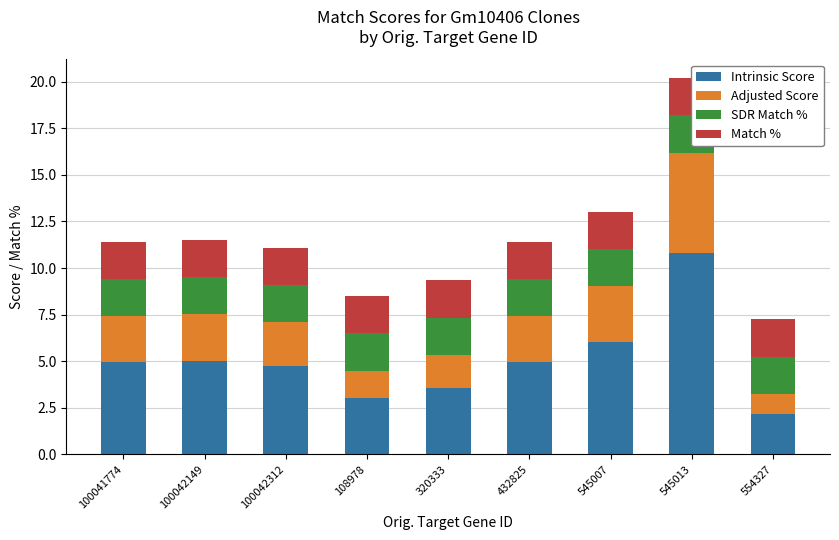

What position from the right is 100042149?

8